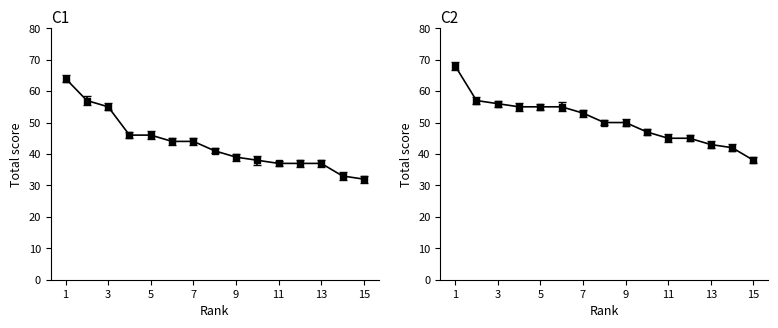

Rank the series at 7 from highest to lowest value.

Grade 11, Grade 10